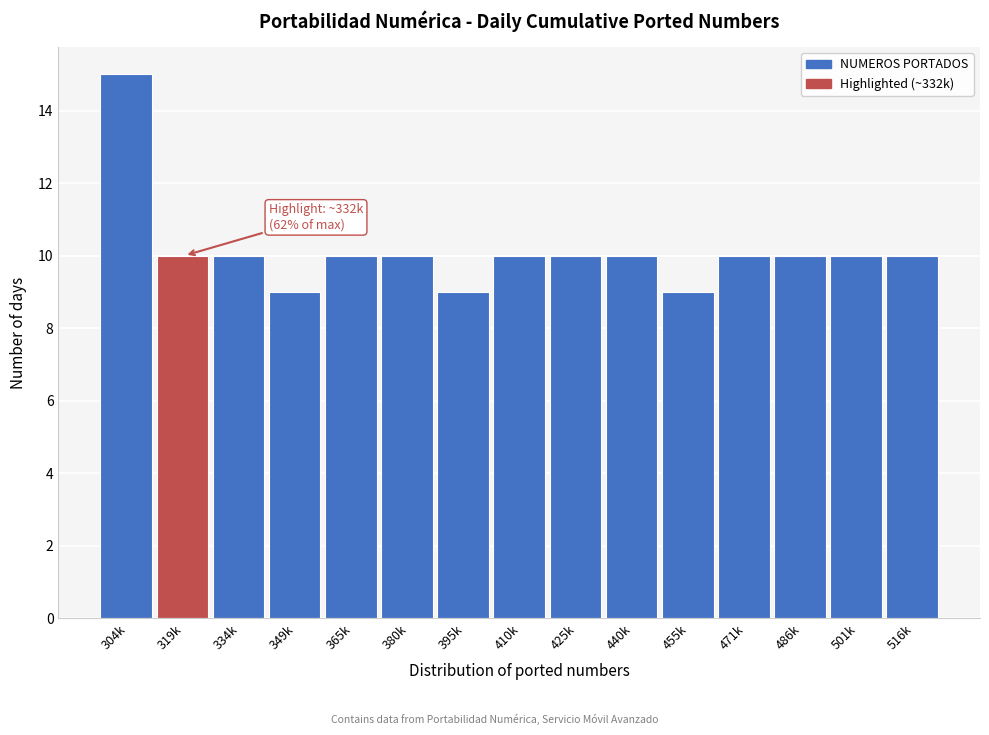

Reading left to right, list all the values displayed in this chart.

304k=15	319k=10	334k=10	349k=9	365k=10	380k=10	395k=9	410k=10	425k=10	440k=10	455k=9	471k=10	486k=10	501k=10	516k=10